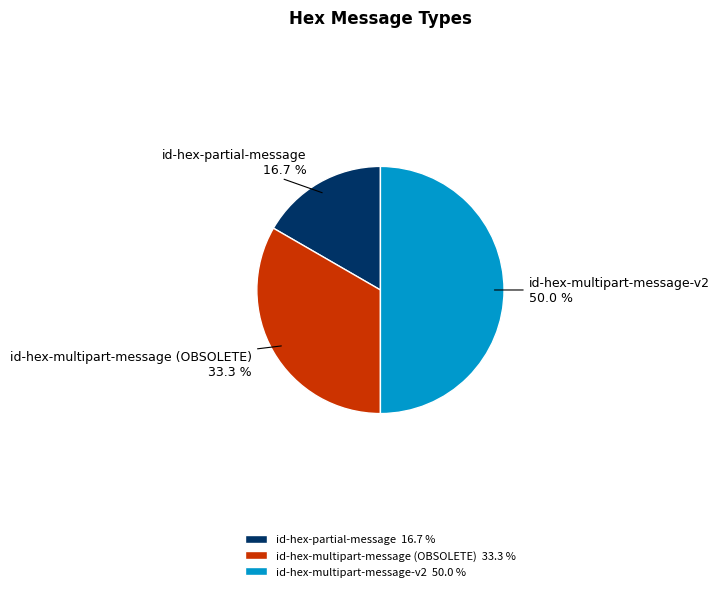

How many slices are in this pie chart?

3